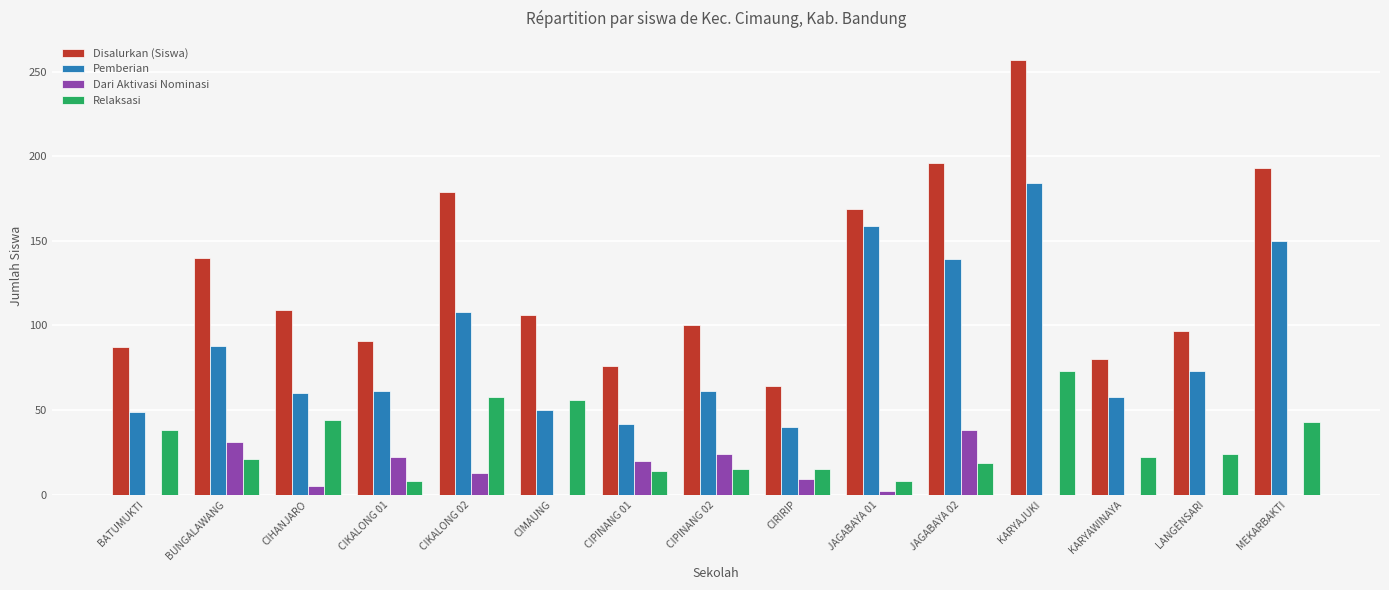

What is the sum of all Relaksasi values?

458